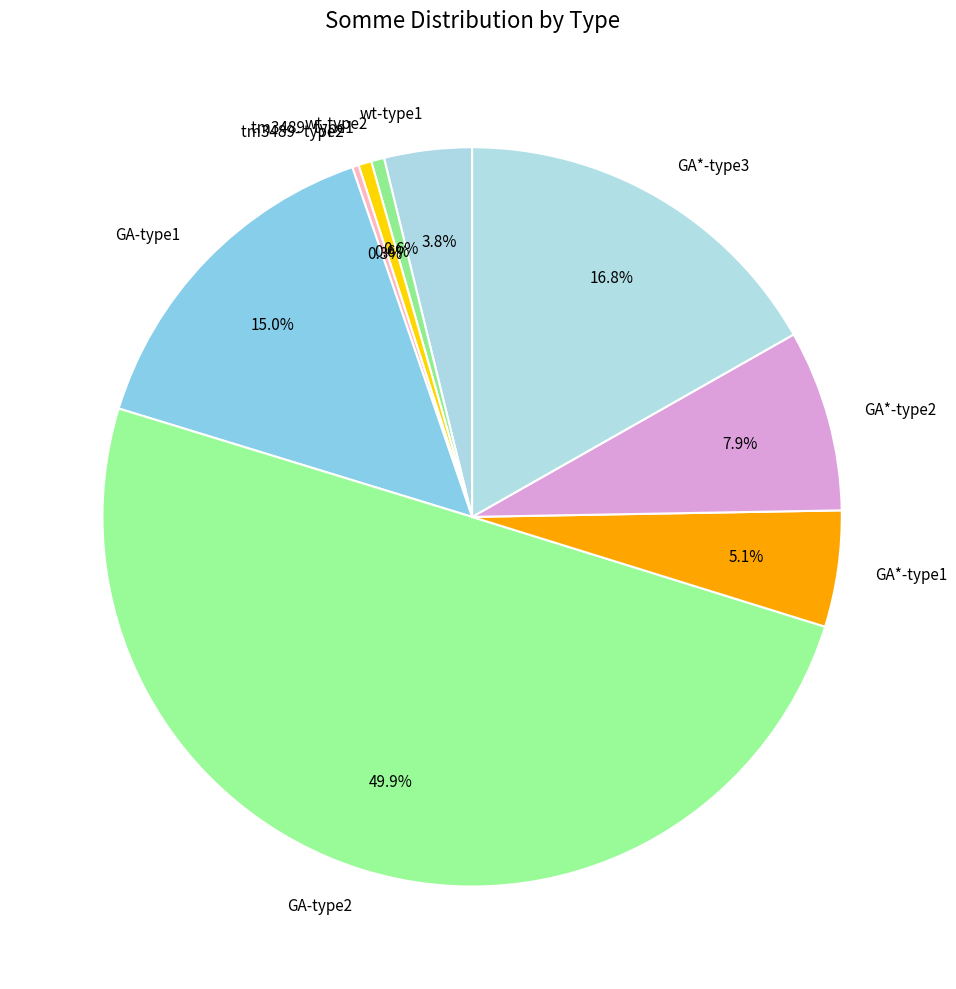

To the nearest percent, what portion does GA*-type2 represent?

8%